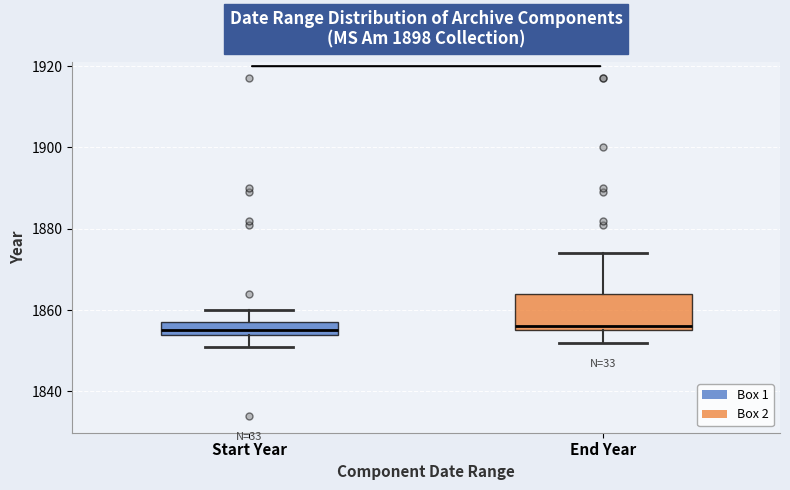

Comparing the boxes themselves (not the whiskers), which one is the tallest?

End Year